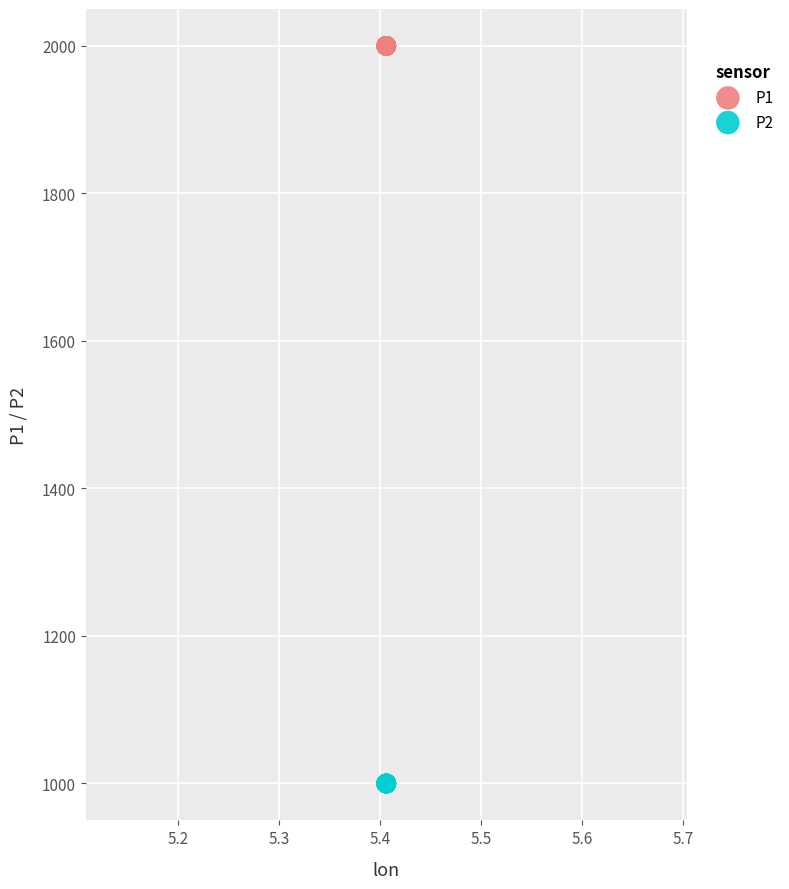

Which series contains the lowest Y value?

P2